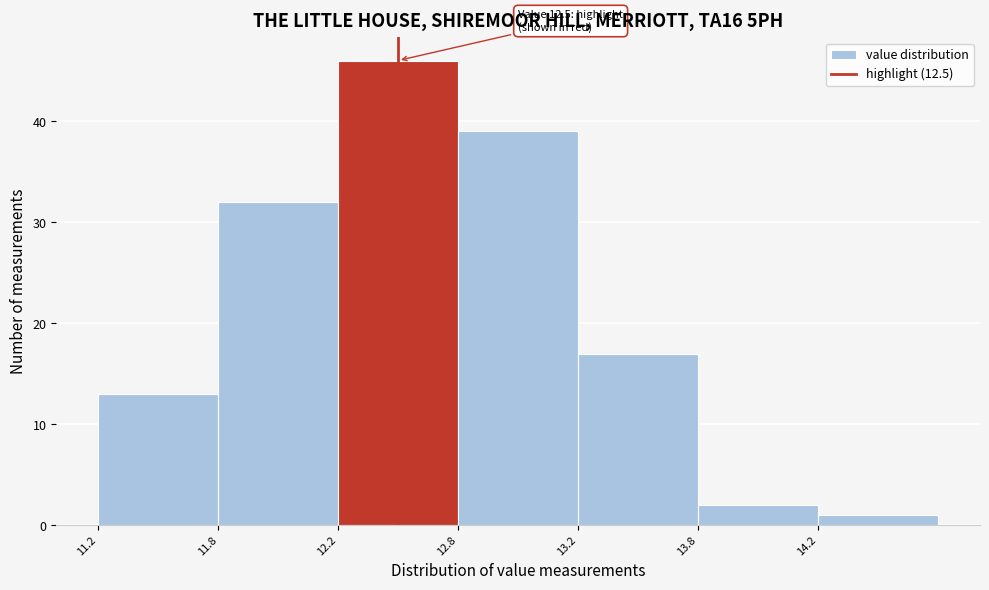

Reading left to right, extract all data points from this chart.

11.2=13	11.8=32	12.2=46	12.8=39	13.2=17	13.8=2	14.2=1